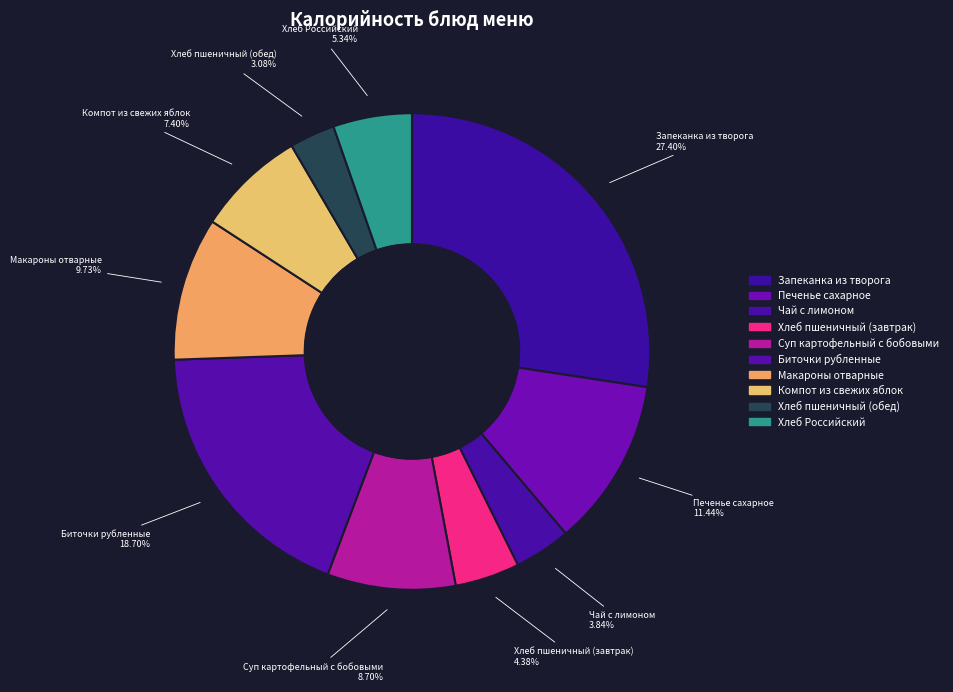

Is it true that Запеканка из творога is 27% of the pie?

True